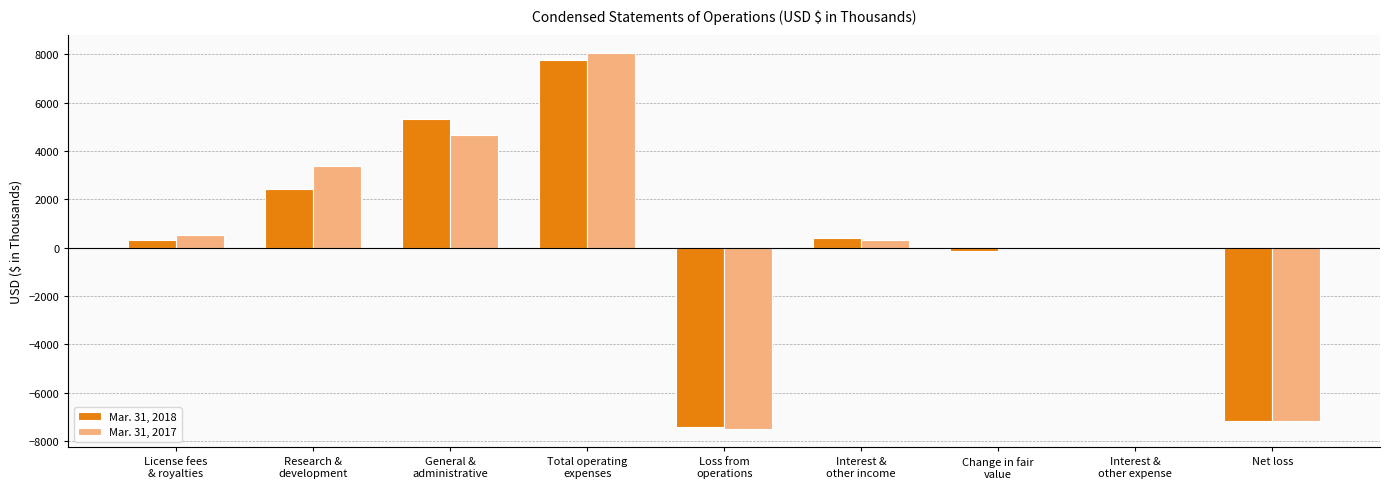

Is it true that Mar. 31, 2018 equals 5315 at General &
administrative?

True